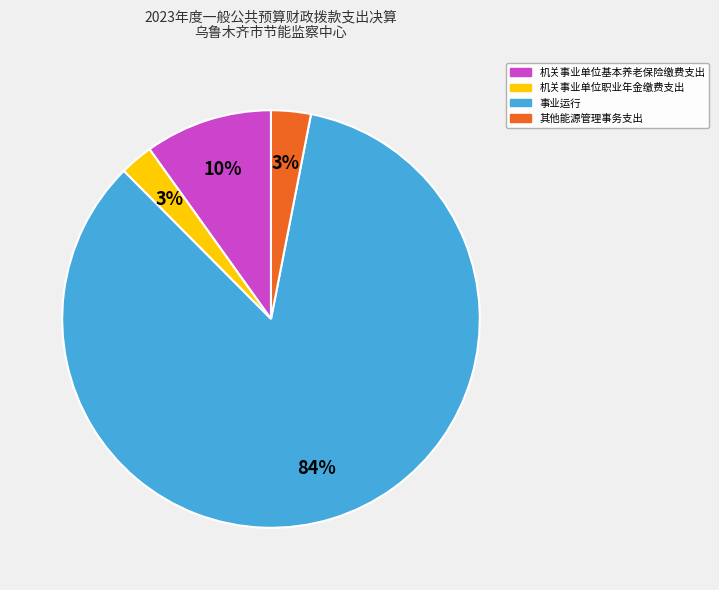

Which has a higher value, 事业运行 or 其他能源管理事务支出?

事业运行